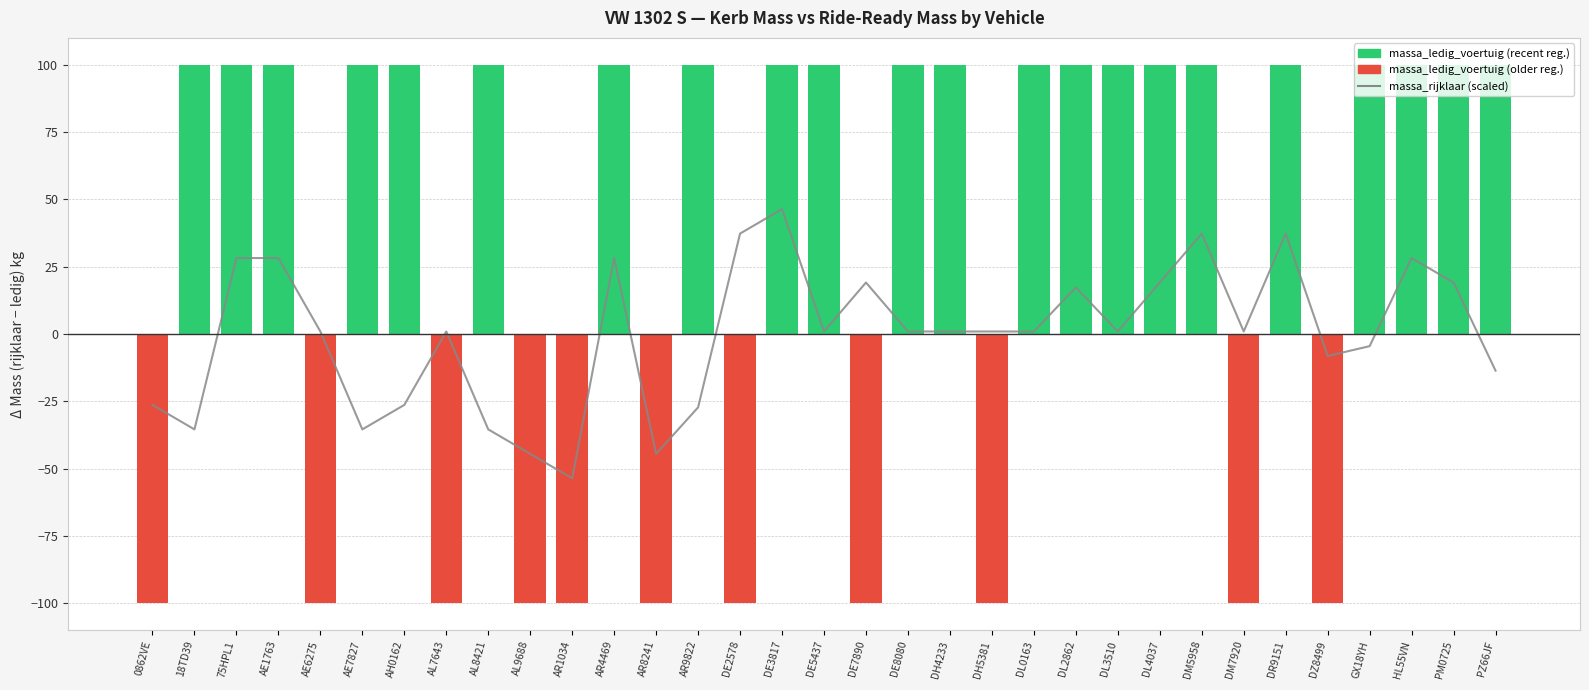

Reading left to right, extract all data points from this chart.

0862VE=-26.3	18TD39=-35.4	75HPL1=28.2	AE1763=28.2	AE6275=1.0	AE7827=-35.4	AH0162=-26.3	AL7643=1.0	AL8421=-35.4	AL9688=-44.5	AR1034=-53.6	AR4469=28.2	AR8241=-44.5	AR9822=-27.2	DE2578=37.3	DE3817=46.4	DE5437=1.0	DE7890=19.1	DE8080=1.0	DH4233=1.0	DH5381=1.0	DL0163=1.0	DL2862=17.3	DL3510=1.0	DL4037=19.1	DM5958=37.3	DM7920=1.0	DR9151=37.3	DZ8499=-8.1	GX18YH=-4.5	HL55VN=28.2	PM0725=19.1	PZ66JF=-13.6